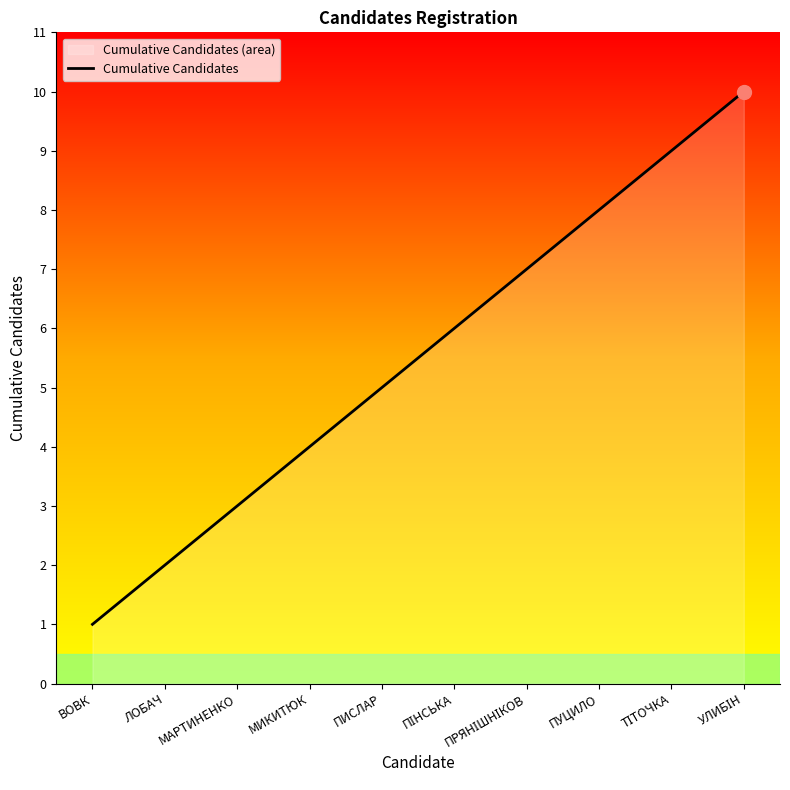

The chart shows a value of 3 at ПИСЛАР. True or false?

False